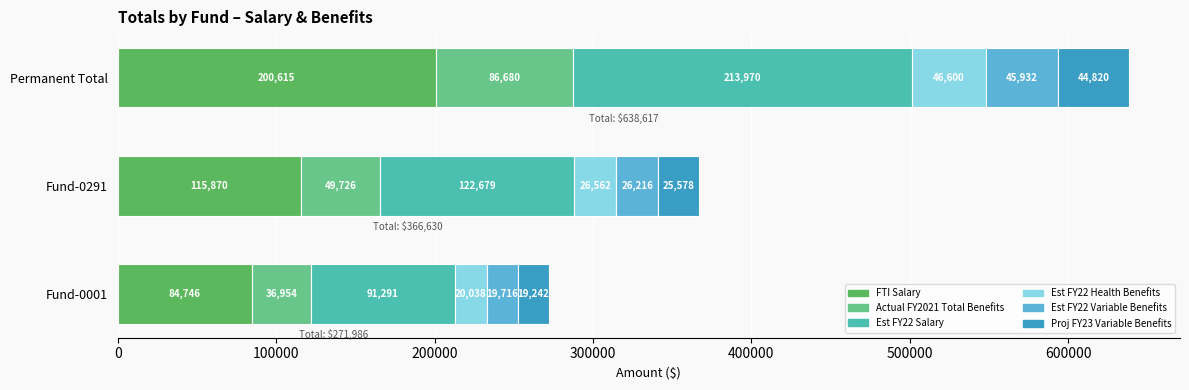

At which label does FTI Salary reach its peak?

Permanent Total